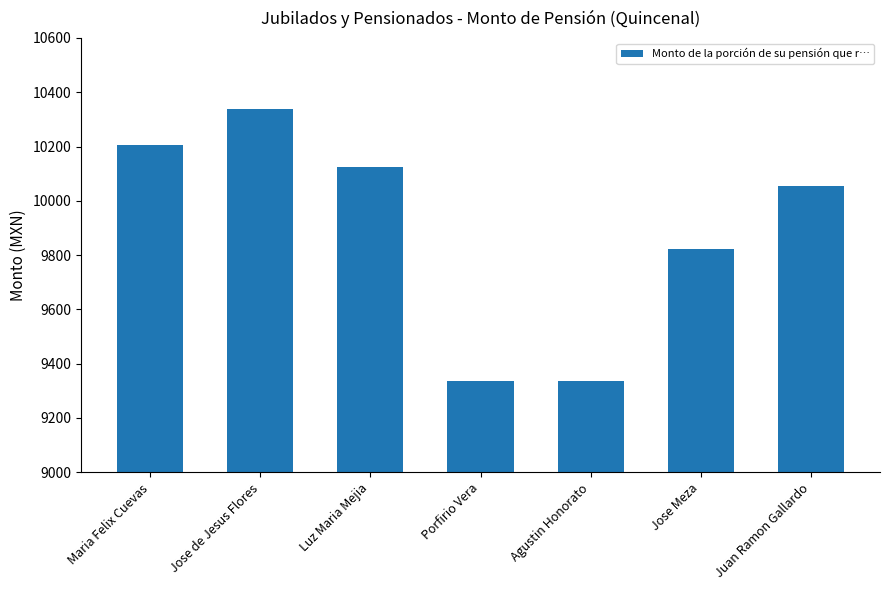

What is the value of the 4th bar from the left?

9336.9